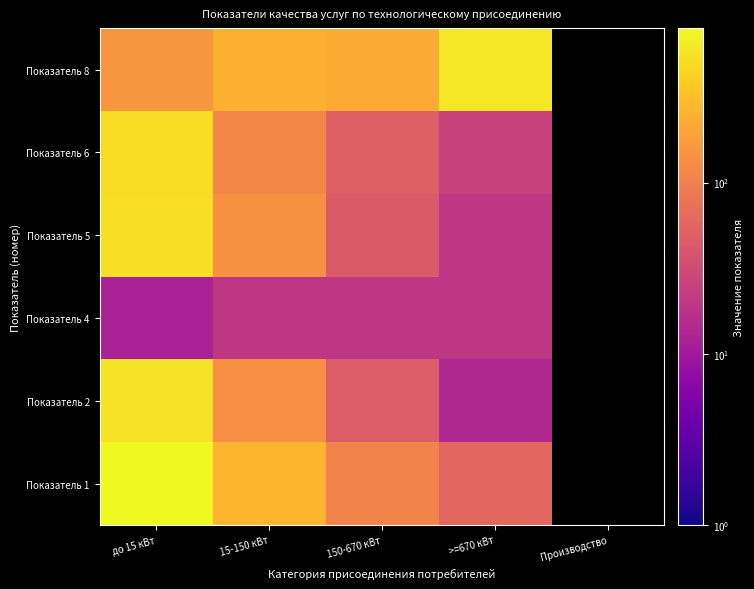

What is the lowest value of the Показатель 1 series?

59.0